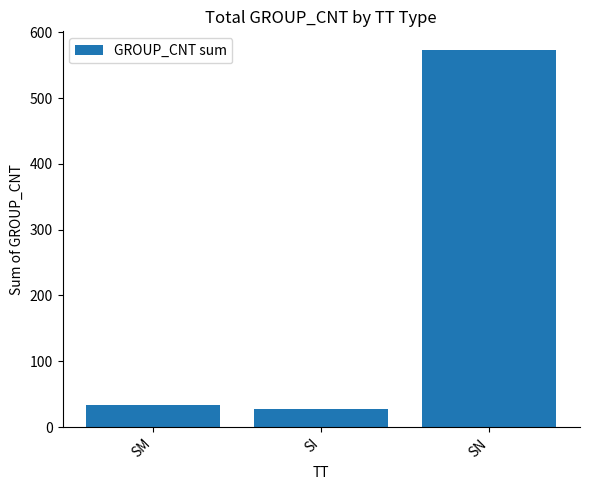

At which label is the value closest to 300?

SM